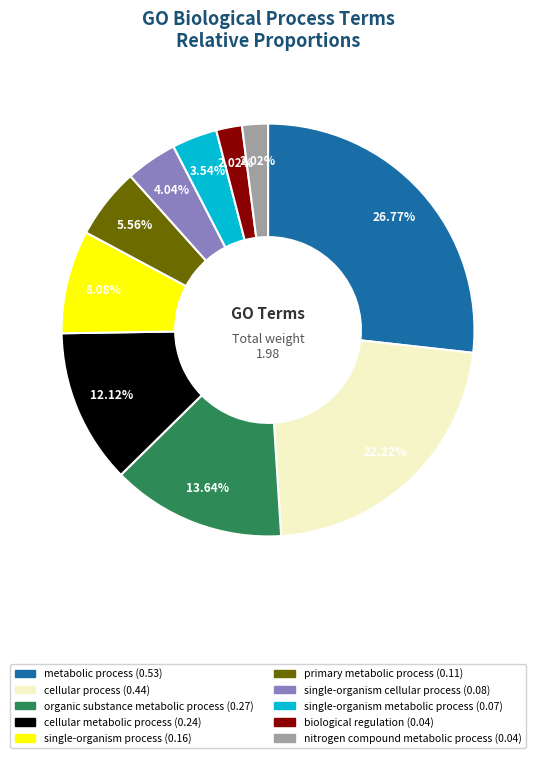

Which category has the biggest portion of the pie?

metabolic process